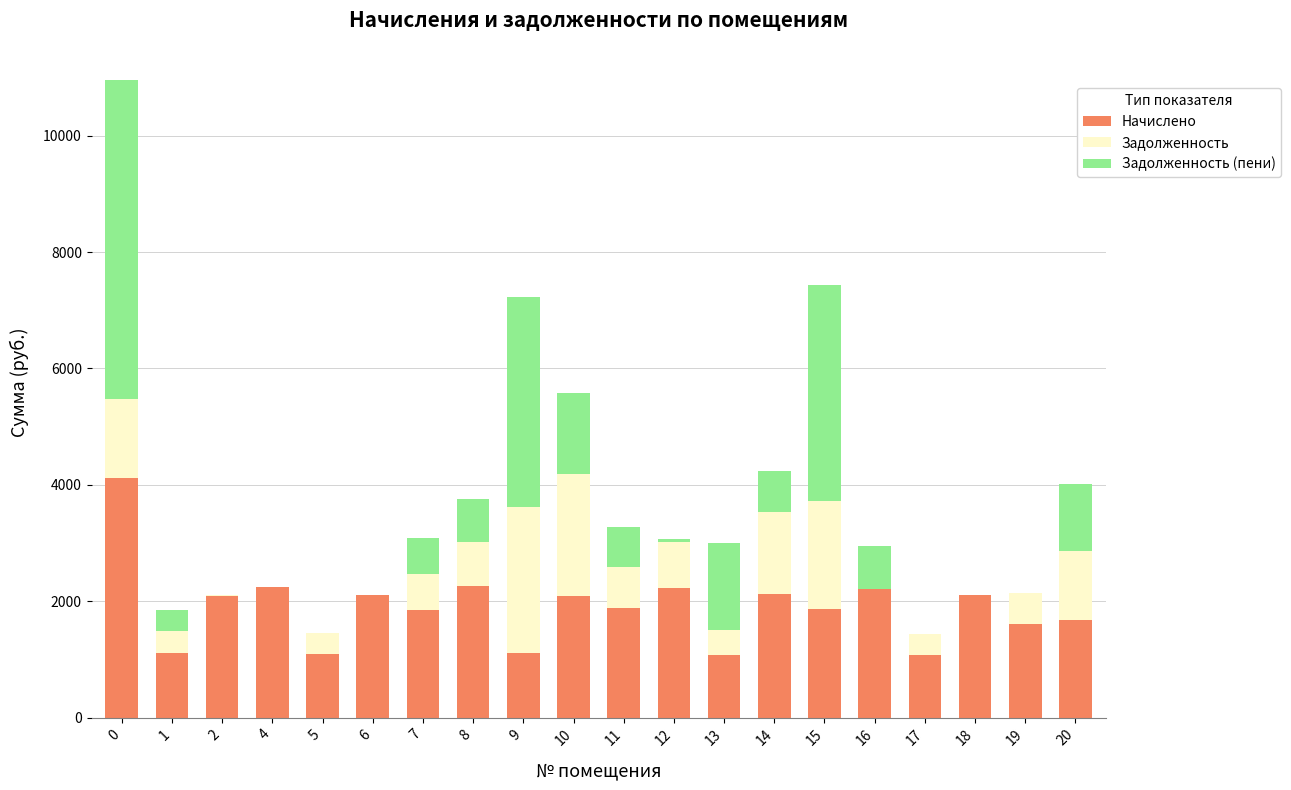

What is the total value across all series at 4?

2238.0